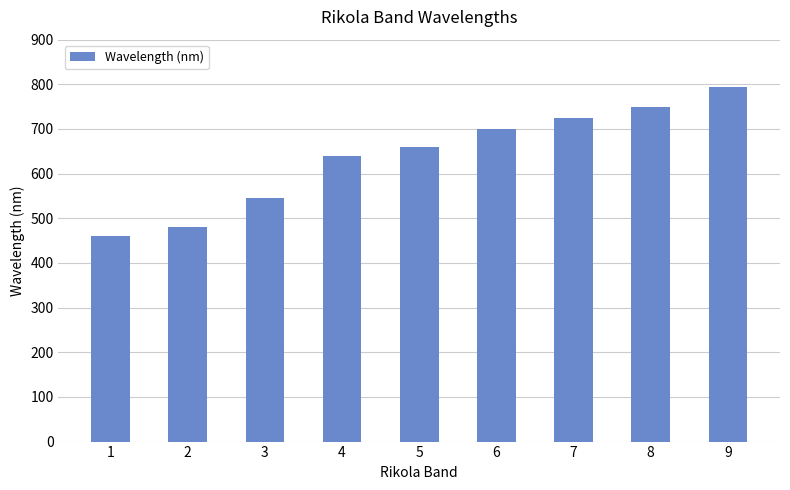

Reading right to left, what are all the values shown in this chart?

795	750	725	700	660	640	545	480	460